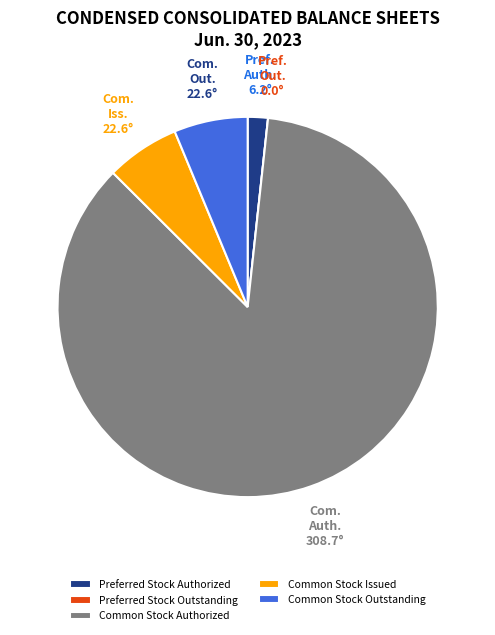

Combined, do Common Stock Outstanding and Common Stock Issued account for over 50%?

No